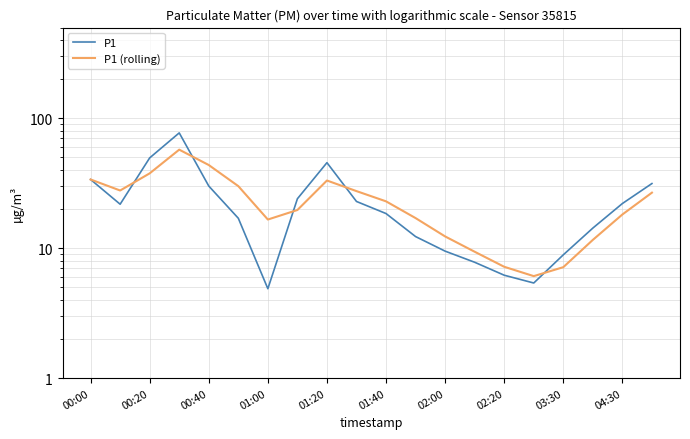

Which series has the largest range (max minus min)?

P1